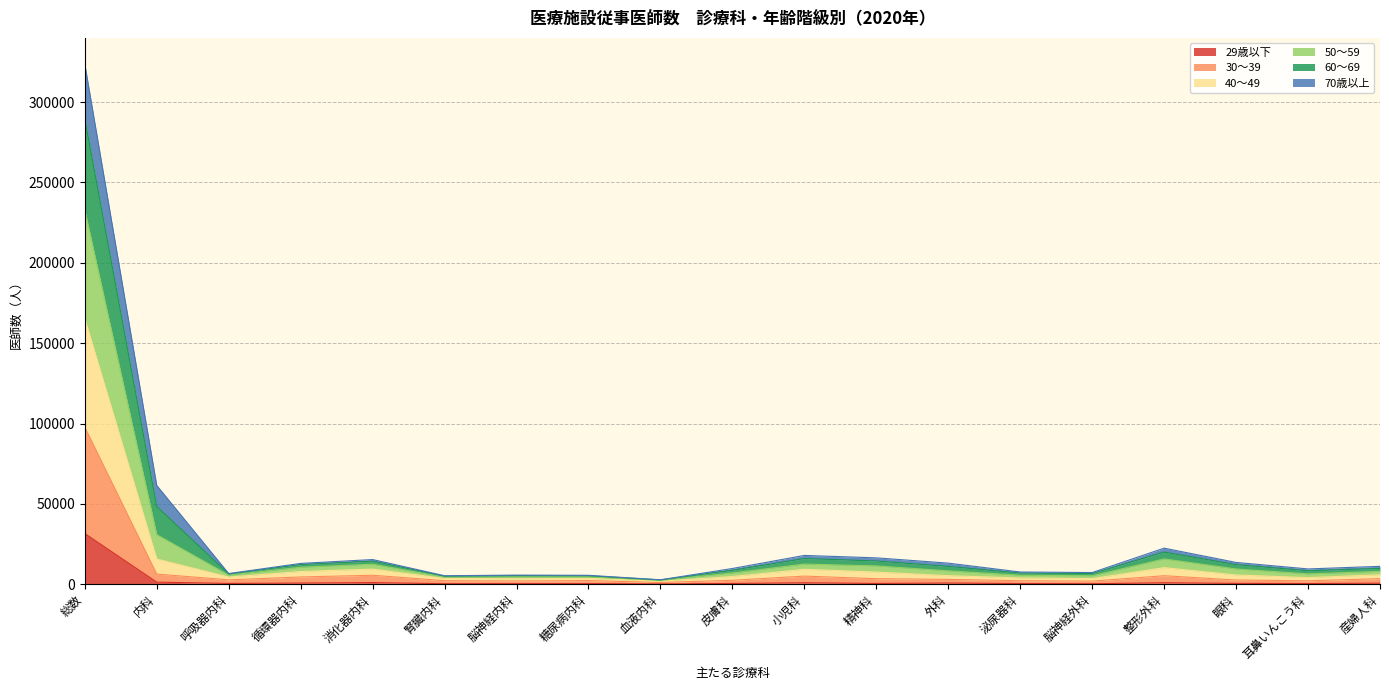

What are all the series names shown in the legend?

29歳以下, 30～39, 40～49, 50～59, 60～69, 70歳以上